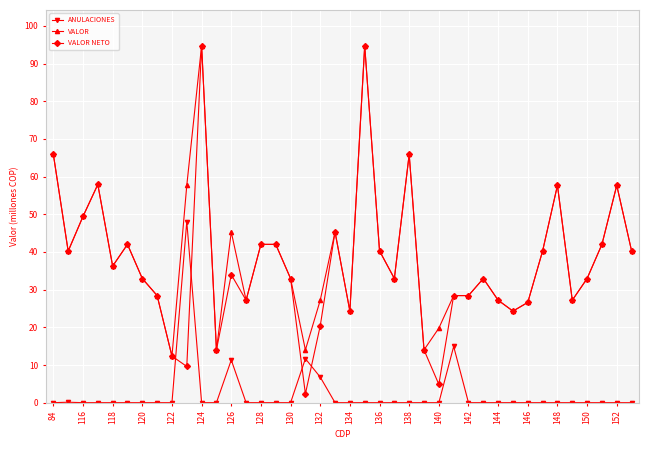

True or false: VALOR NETO has more than 0 points higher than both neighbors.

True